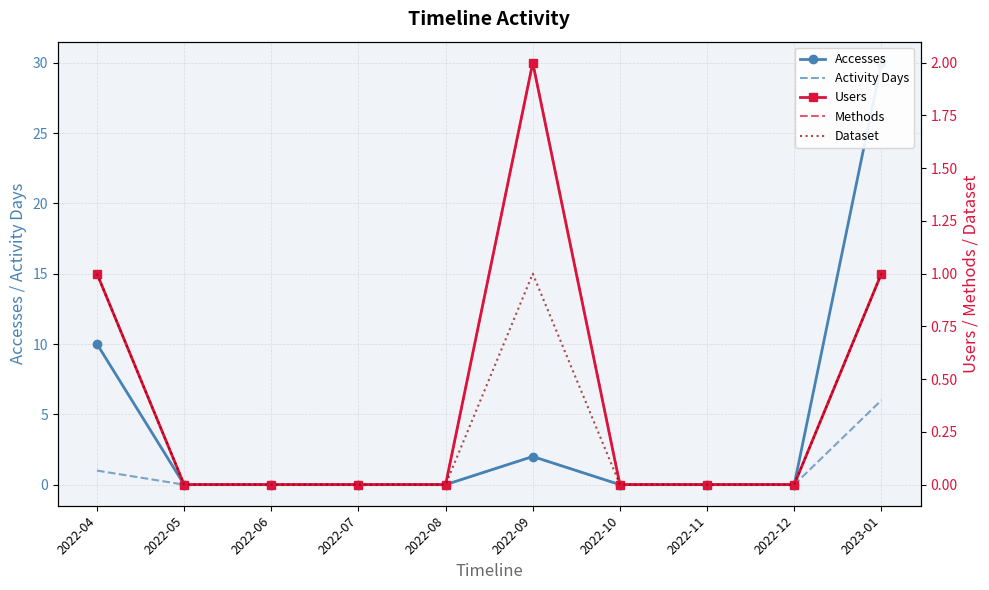

What is the difference between the highest and lowest values at 2023-01?

29